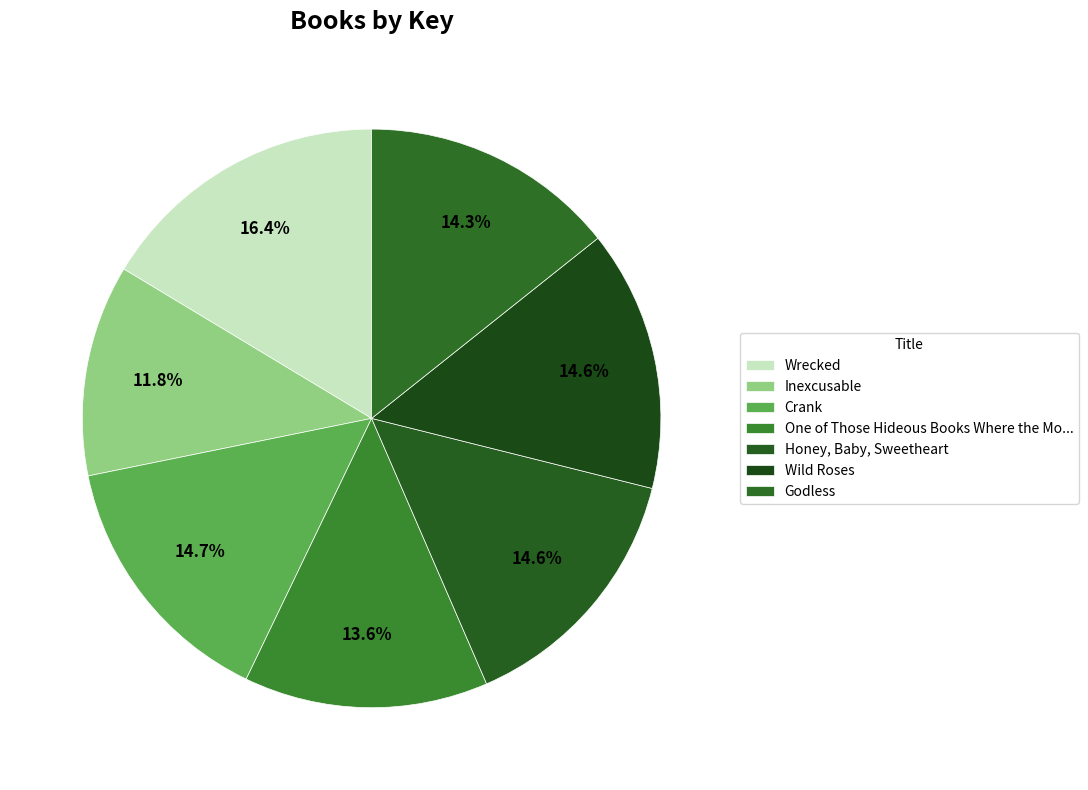

What percentage is the Crank slice, to the nearest percent?

15%